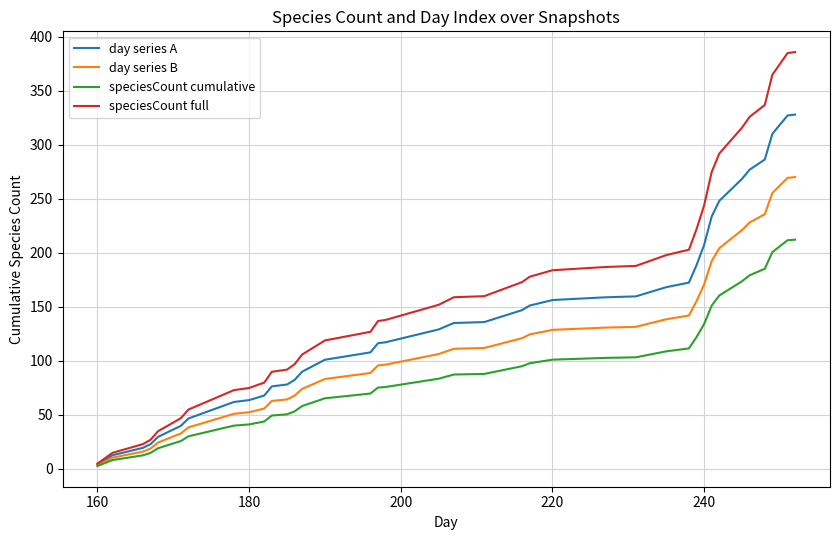

List the series in order of their peak value, lowest first.

speciesCount cumulative, day series B, day series A, speciesCount full